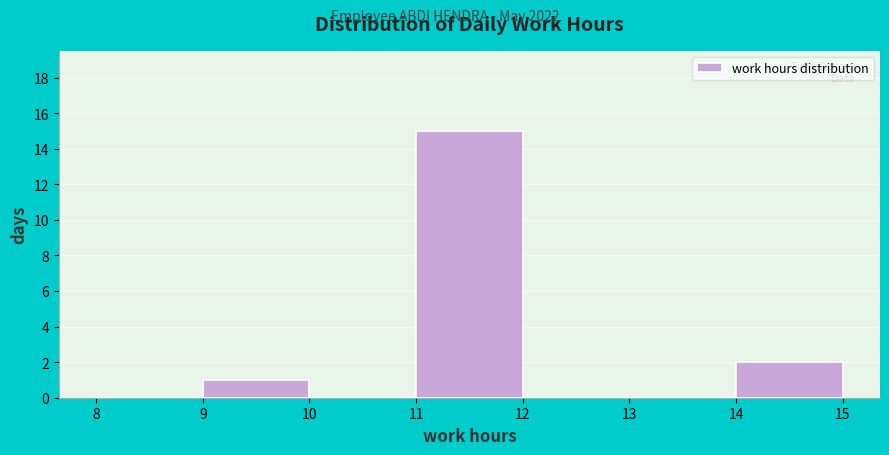

Which range on the x-axis has the tallest bar?

11 to 12